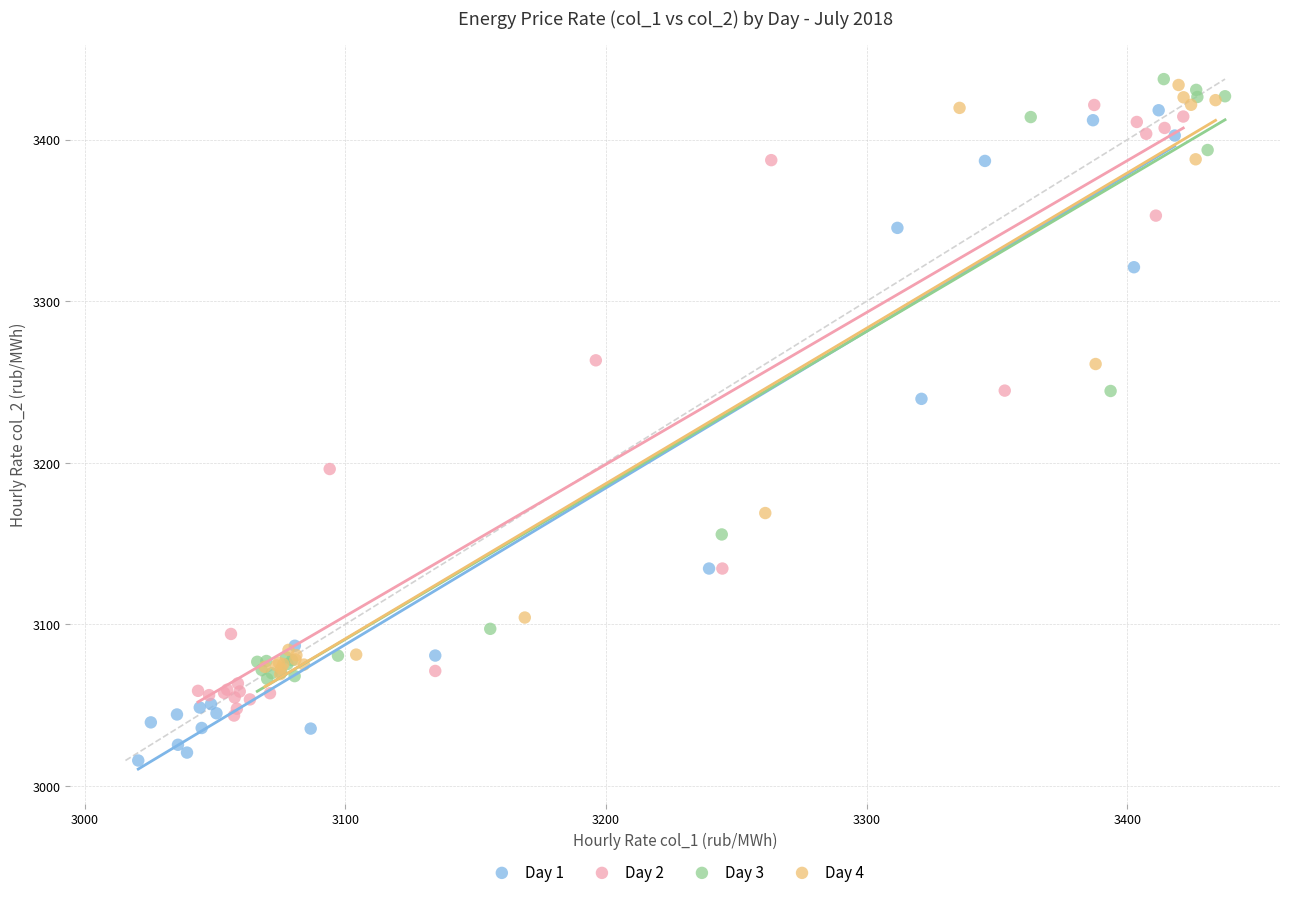

Which series contains the lowest Y value?

Day 1